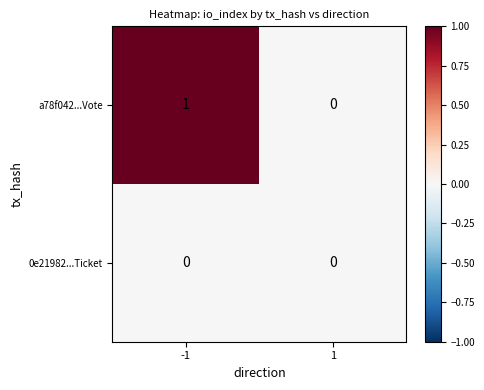

Reading left to right, list all the values displayed in this chart.

a78f042...Vote: 1	0
0e21982...Ticket: 0	0